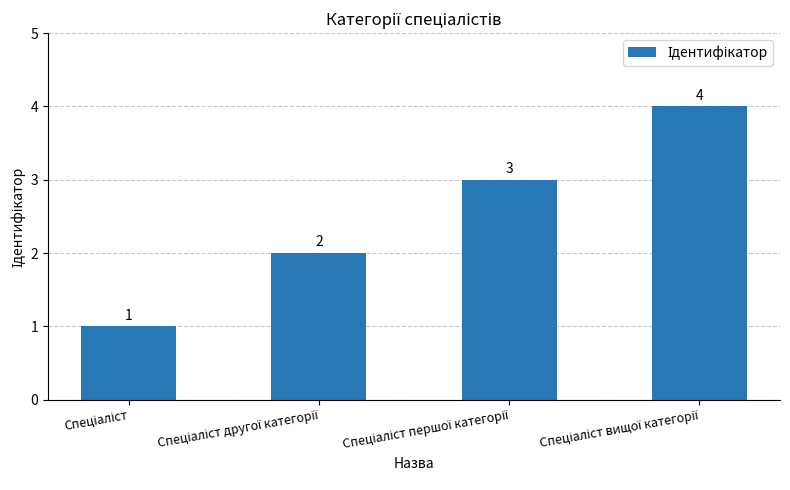

What is the value of the 2nd bar from the left?

2